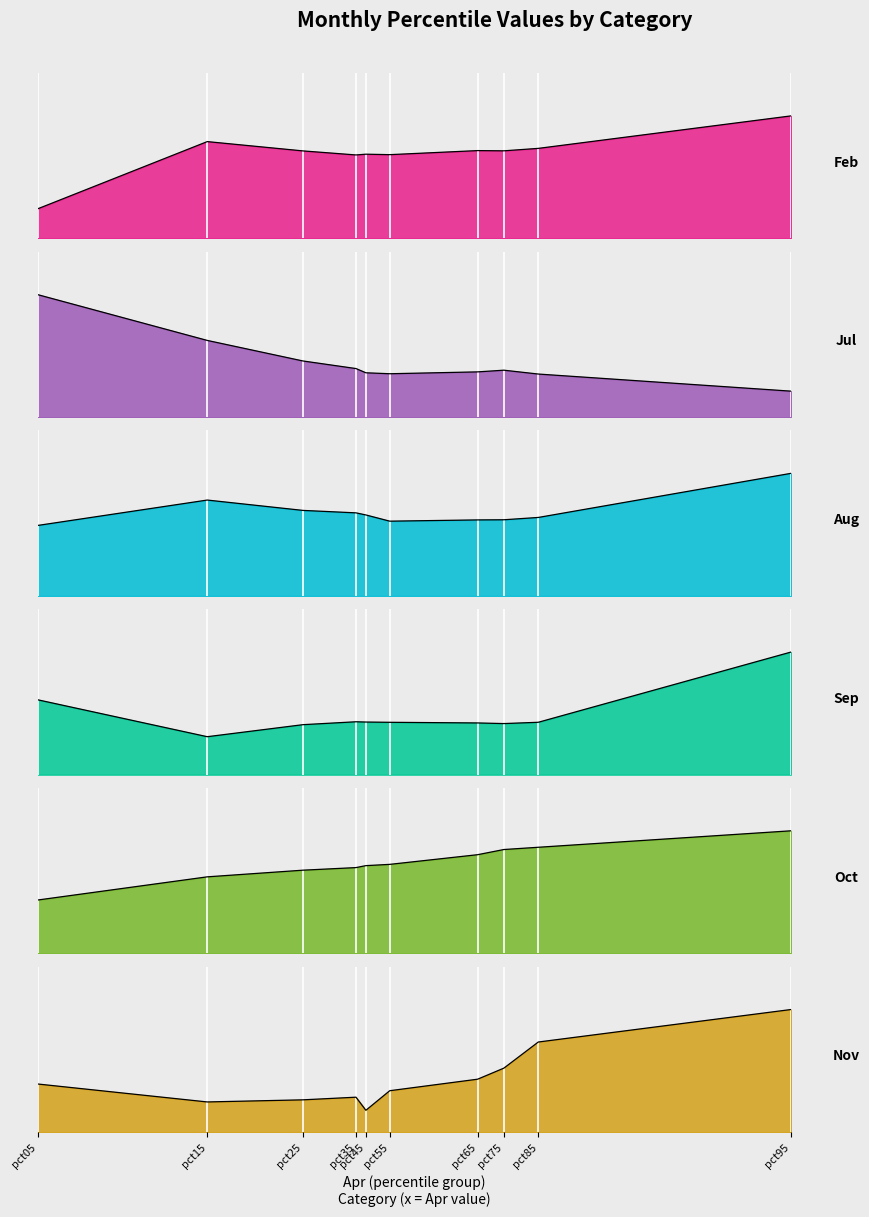

Reading left to right, list all the values displayed in this chart.

Feb: pct05=0.3	pct15=1.1	pct25=1.0	pct35=0.9	pct45=1.0	pct55=1.0	pct65=1.0	pct75=1.0	pct85=1.0	pct95=1.4
Jul: pct05=2.9	pct15=1.8	pct25=1.3	pct35=1.1	pct45=1.0	pct55=1.0	pct65=1.1	pct75=1.1	pct85=1.0	pct95=0.6
Aug: pct05=1.0	pct15=1.3	pct25=1.2	pct35=1.1	pct45=1.1	pct55=1.0	pct65=1.0	pct75=1.0	pct85=1.1	pct95=1.7
Sep: pct05=1.2	pct15=0.6	pct25=0.8	pct35=0.8	pct45=0.8	pct55=0.8	pct65=0.8	pct75=0.8	pct85=0.8	pct95=2.0
Oct: pct05=1.0	pct15=1.4	pct25=1.5	pct35=1.6	pct45=1.6	pct55=1.6	pct65=1.8	pct75=1.9	pct85=1.9	pct95=2.3
Nov: pct05=0.1	pct15=0.1	pct25=0.1	pct35=0.1	pct45=0.0	pct55=0.1	pct65=0.1	pct75=0.1	pct85=0.2	pct95=0.2